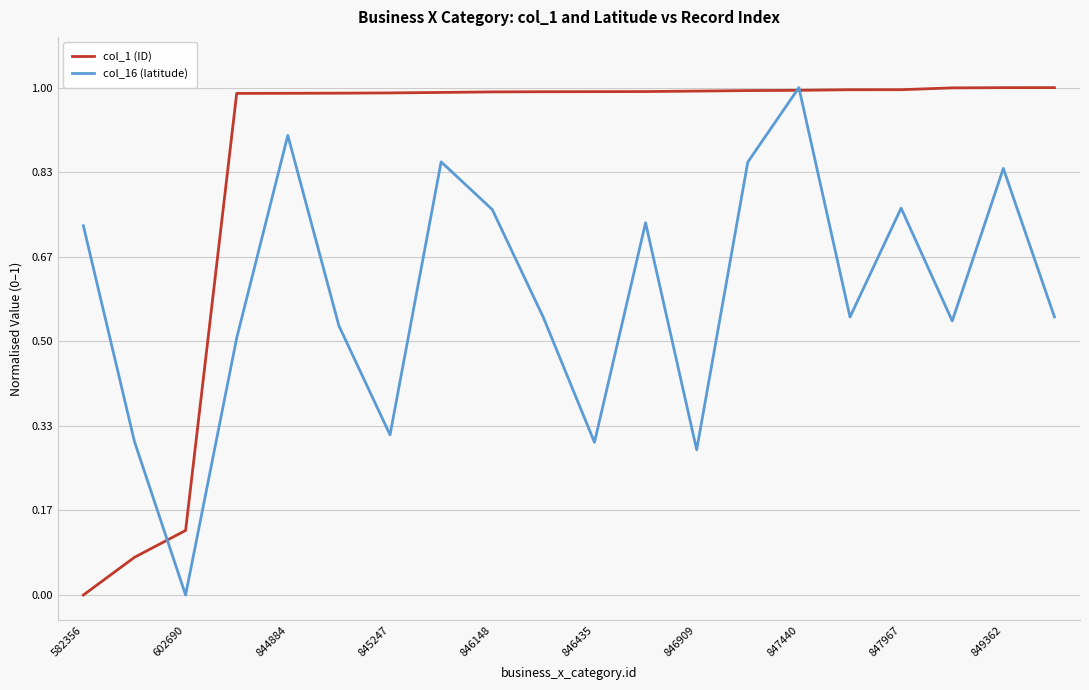

Which series has the largest total across all categories?

col_1 (ID)